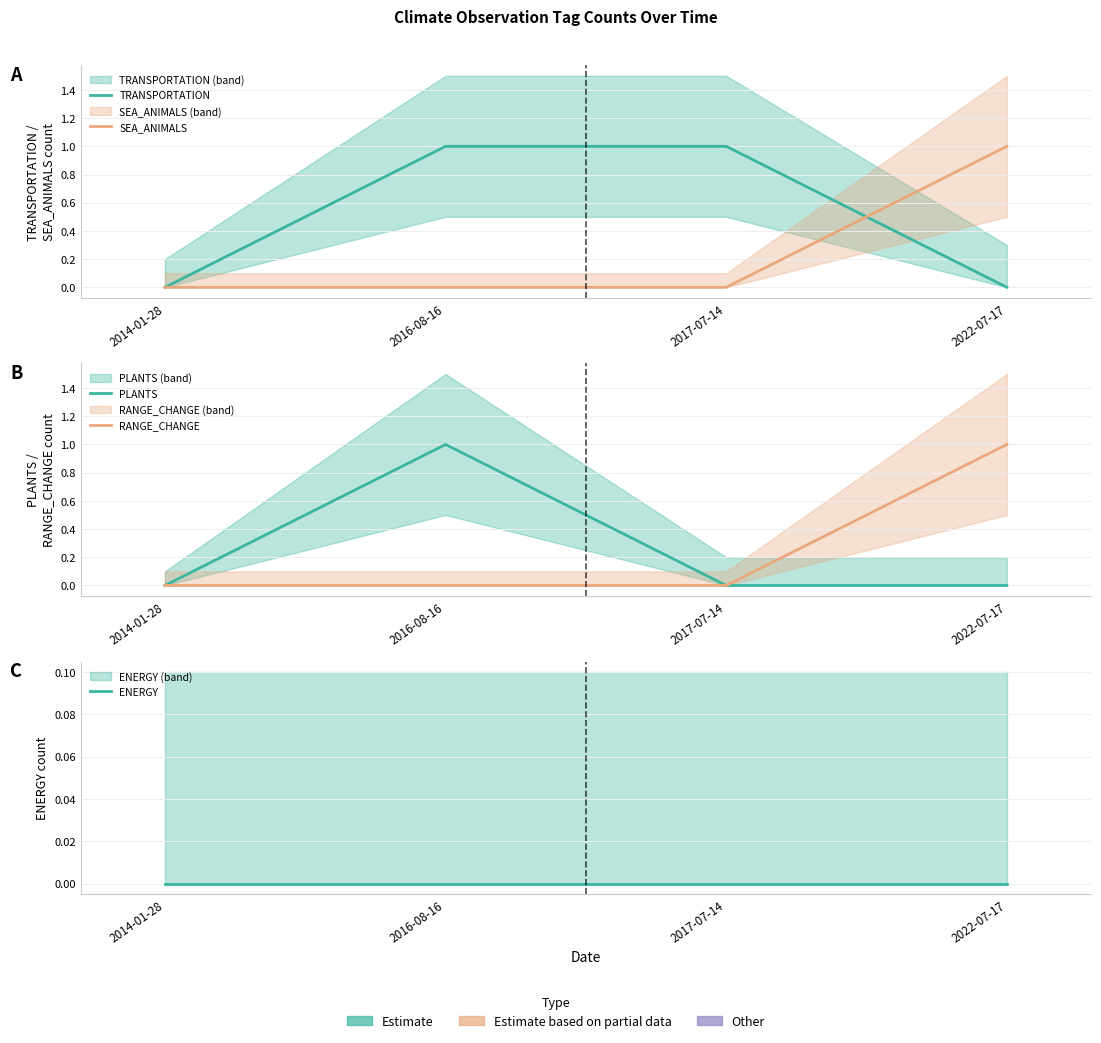

What is the difference between the TRANSPORTATION values at 2017-07-14 and 2014-01-28?

1